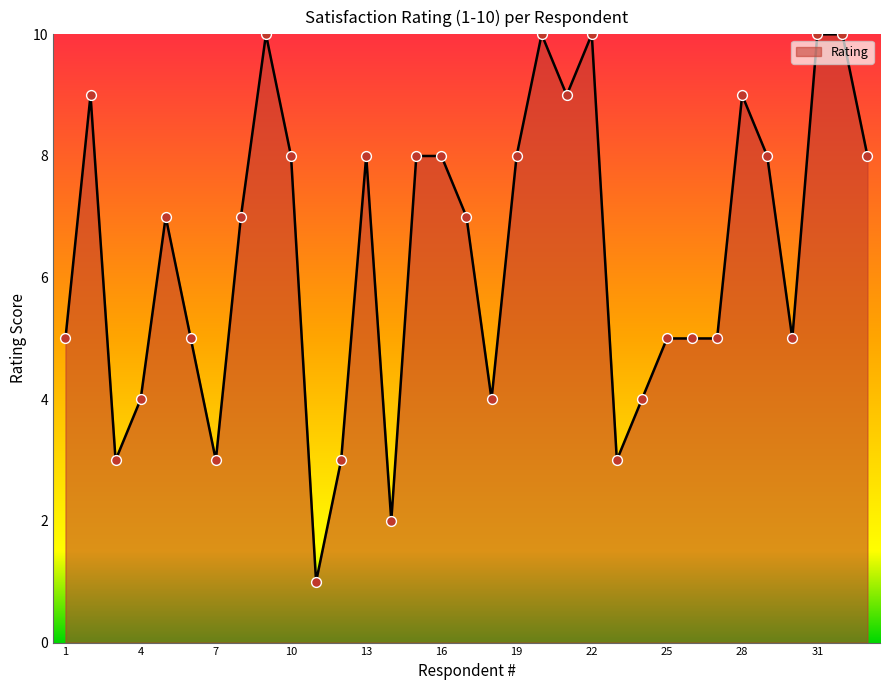

What is the difference between the maximum and minimum values?

9